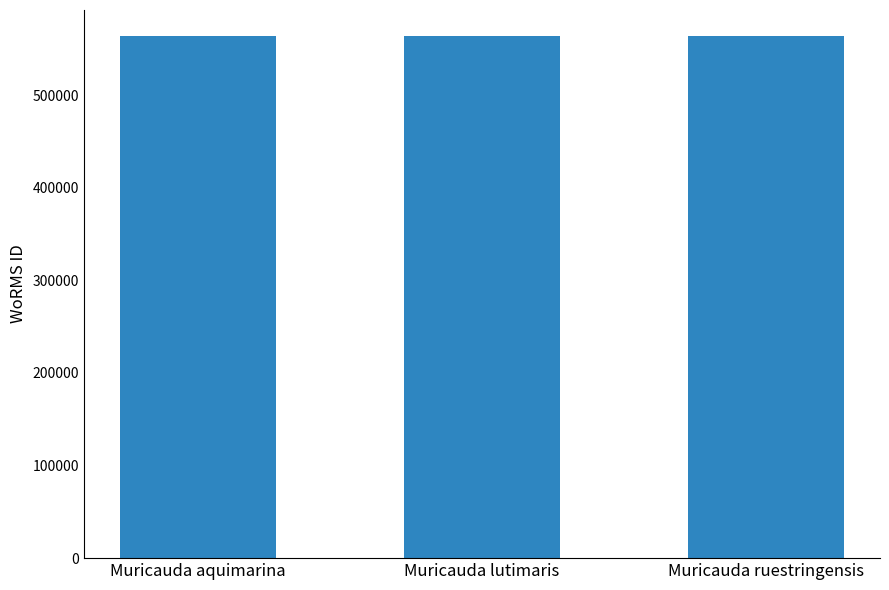

Does the chart contain stacked bars?

No